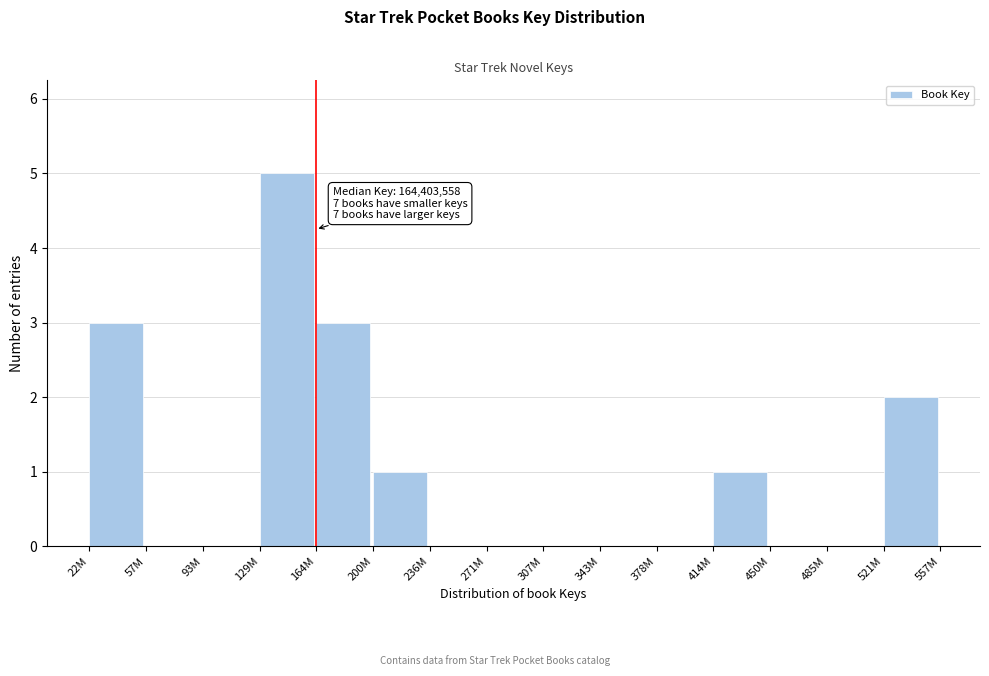

Reading right to left, transcribe all the data shown in this chart.

521M=2	485M=0	450M=0	414M=1	378M=0	343M=0	307M=0	271M=0	236M=0	200M=1	164M=3	129M=5	93M=0	57M=0	22M=3